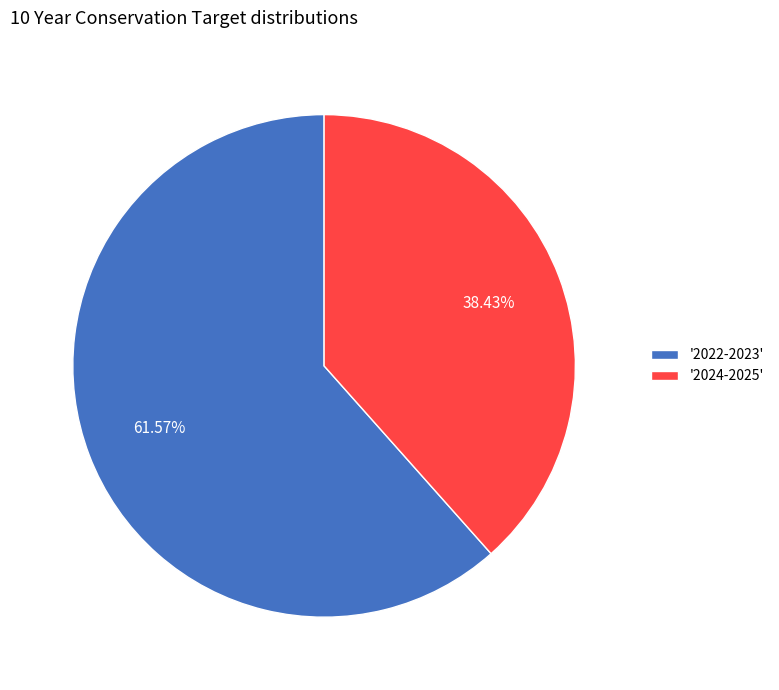

Which category accounts for the majority?

'2022-2023'